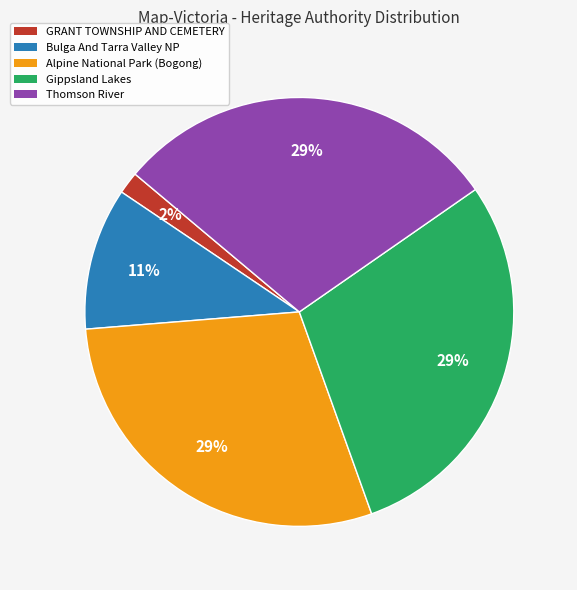

True or false: Thomson River accounts for 35% of the total.

False